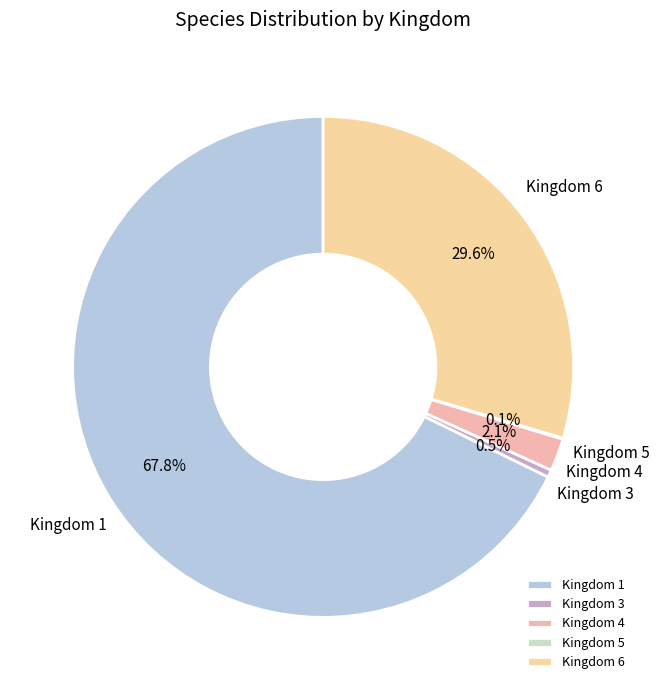

What portion of the pie excludes Kingdom 3?

99.5%